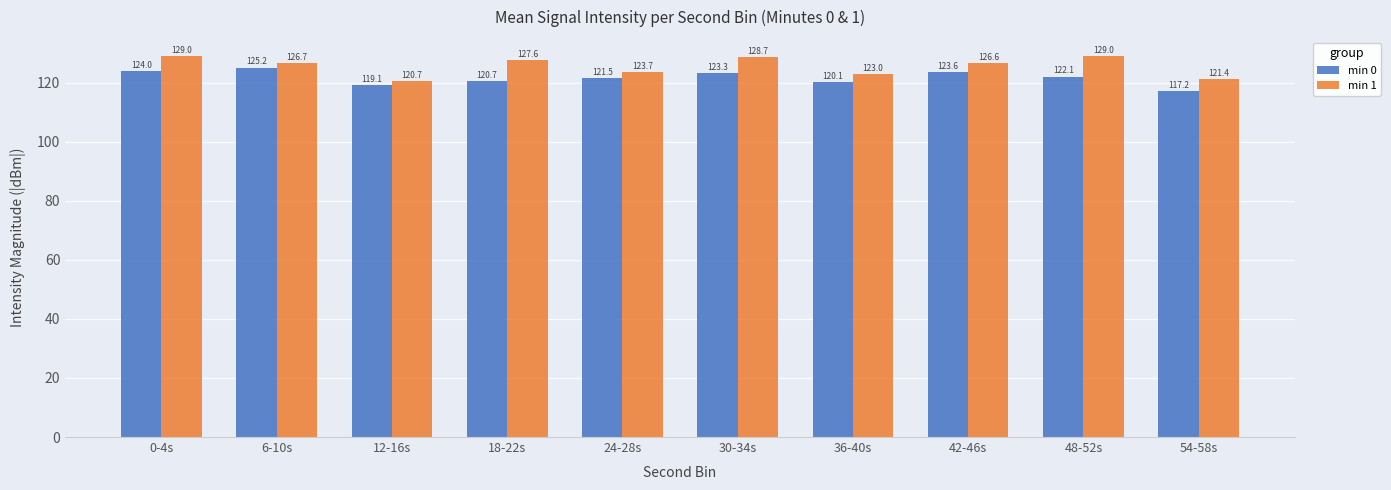

The min 1 series shows 228.6 at 18-22s. True or false?

False